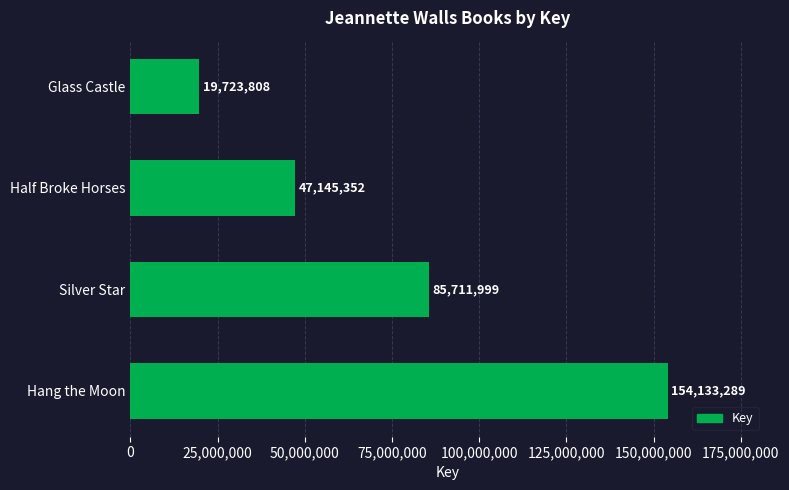

Does the chart contain any negative values?

No